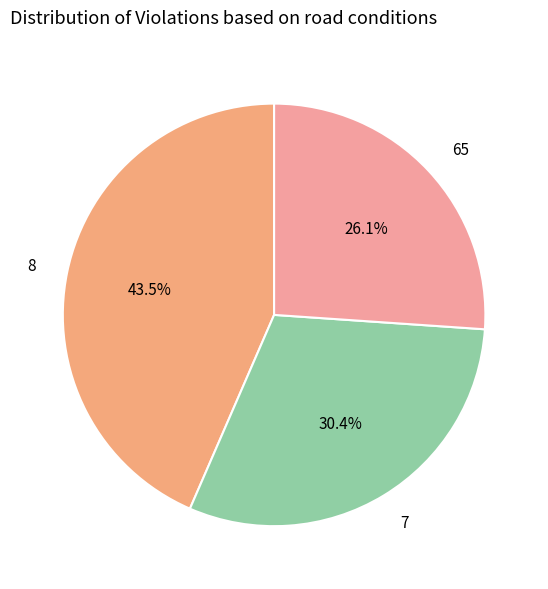

To the nearest percent, what is the difference between the largest and smallest slice percentages?

17%